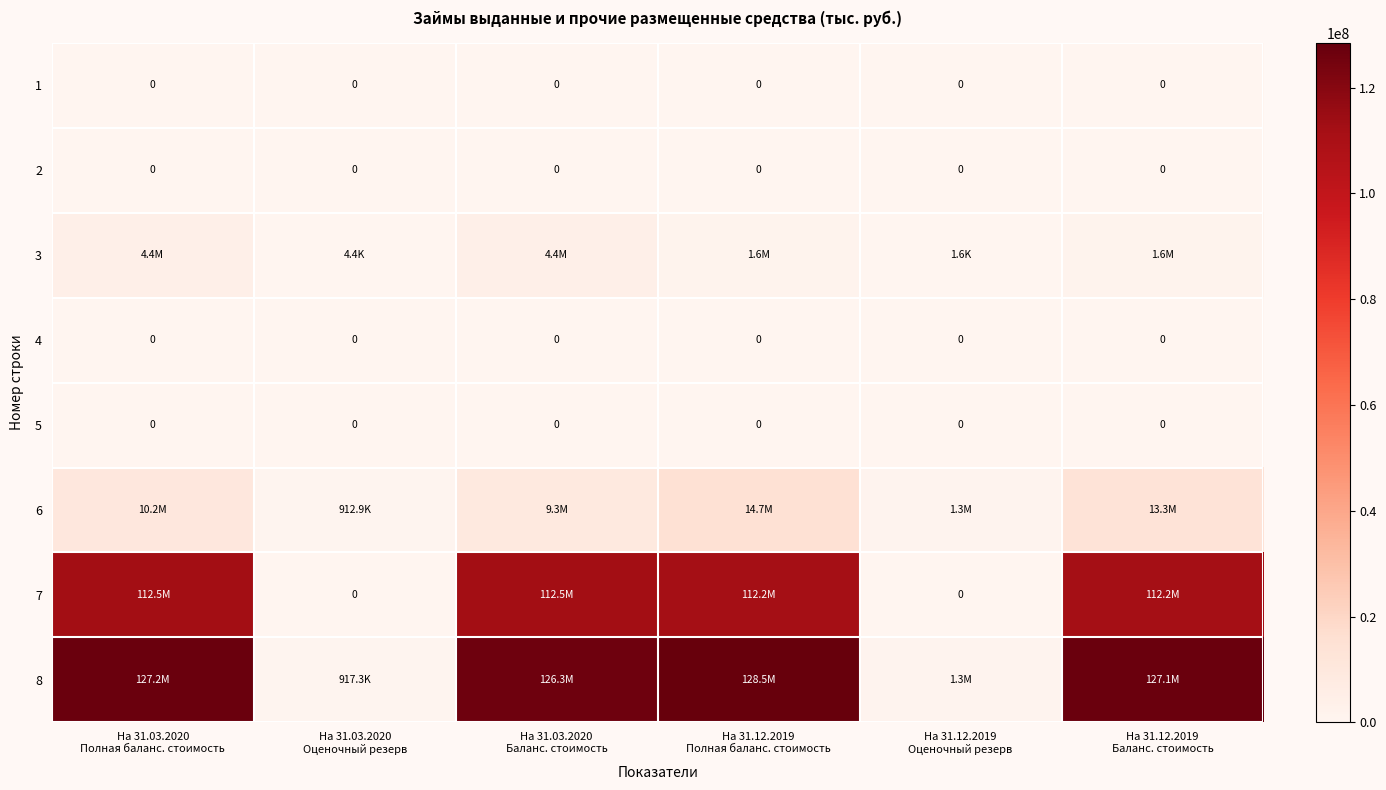

Is it true that 7 equals 112534231.3 at На 31.03.2020 Полная баланс. стоимость?

True